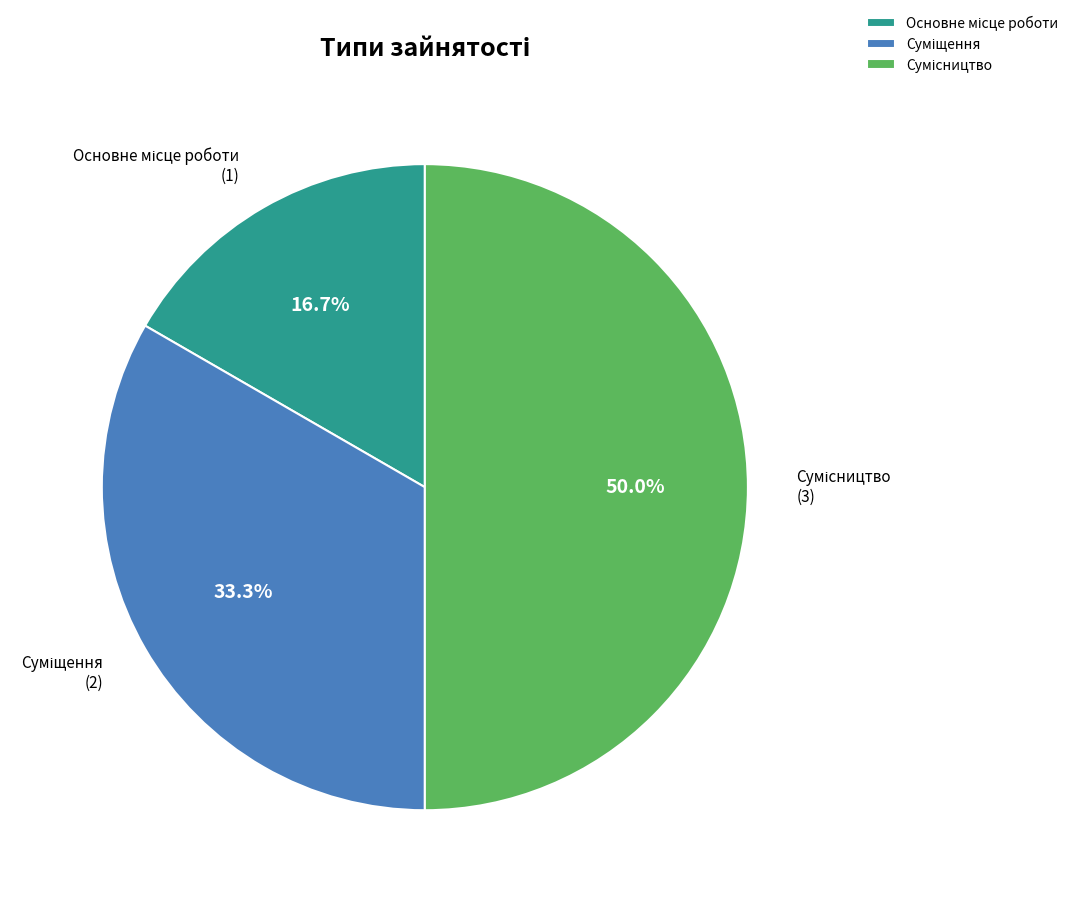

Do Сумісництво and Основне місце роботи together represent more than half of the pie?

Yes